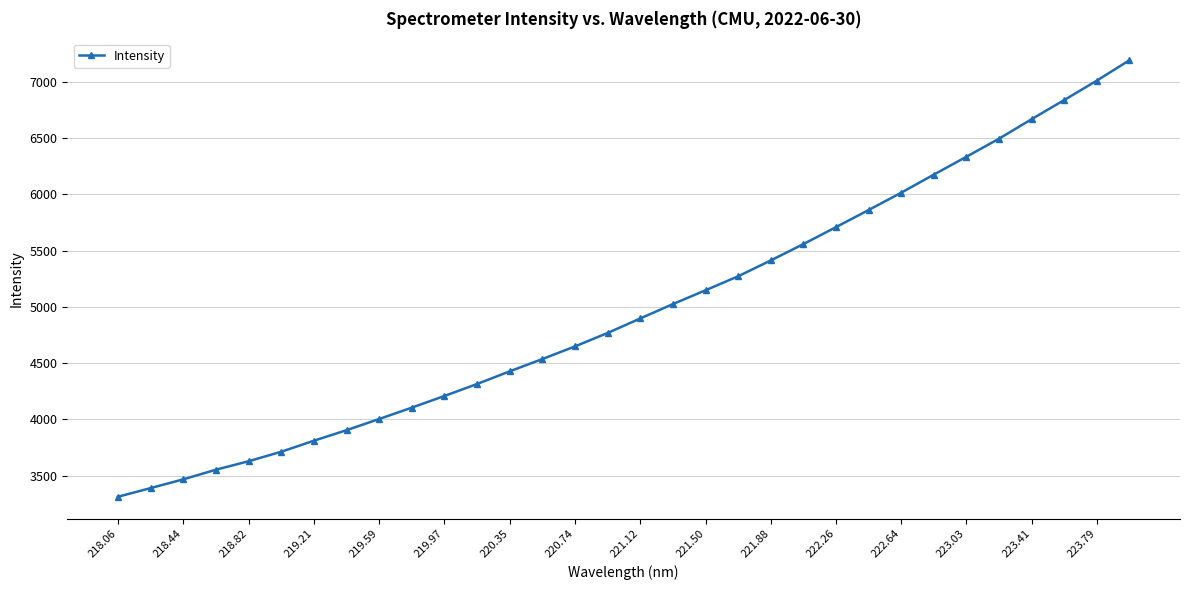

What is the greatest value displayed?

7189.9